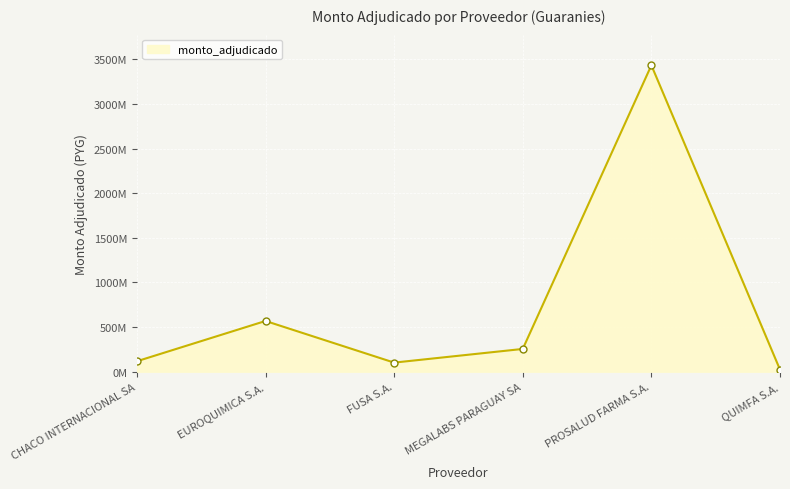

Between PROSALUD FARMA S.A. and MEGALABS PARAGUAY SA, which is larger?

PROSALUD FARMA S.A.